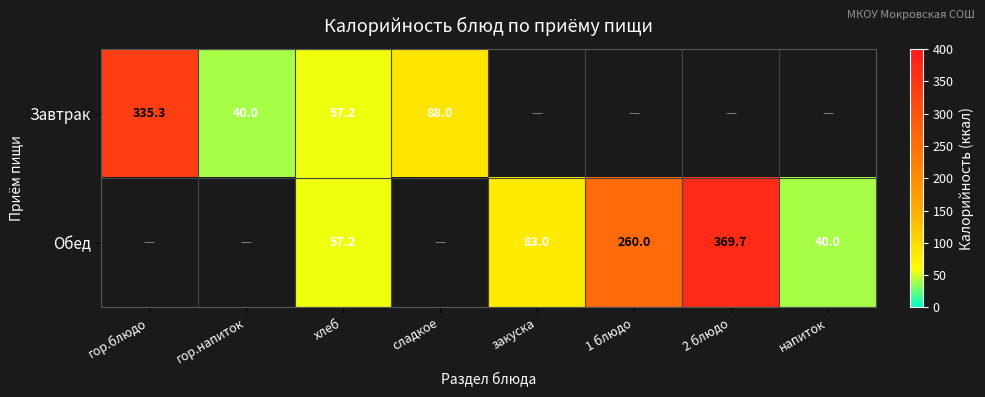

Which category has the lowest value across all series?

гор.напиток